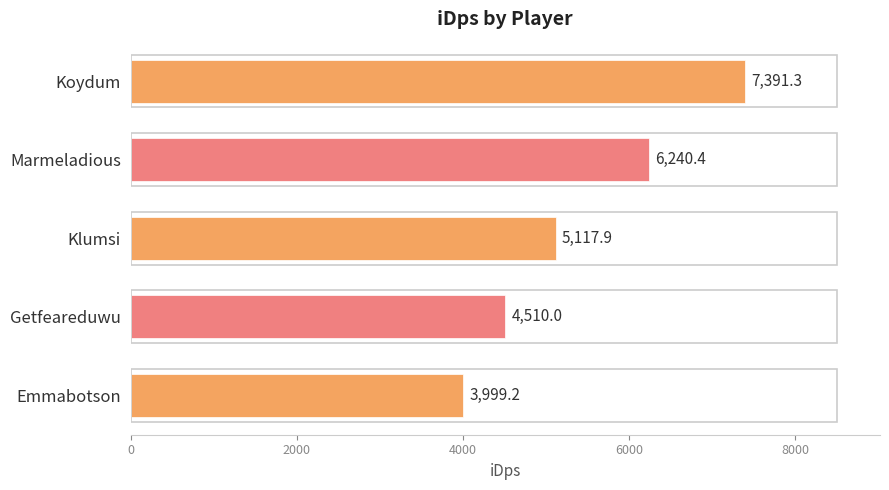

What is the difference between the maximum and second lowest values?

2881.3